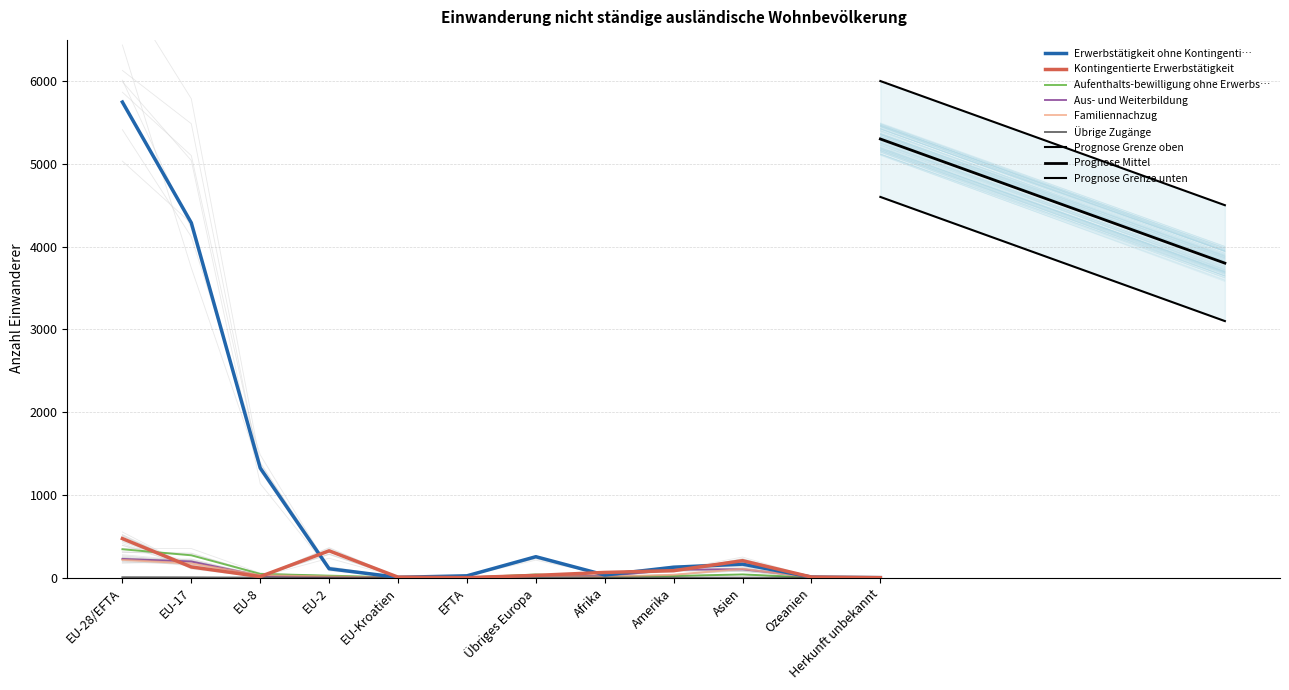

Which category has the lowest value in the Erwerbstätigkeit ohne Kontingenti… series?

Herkunft unbekannt